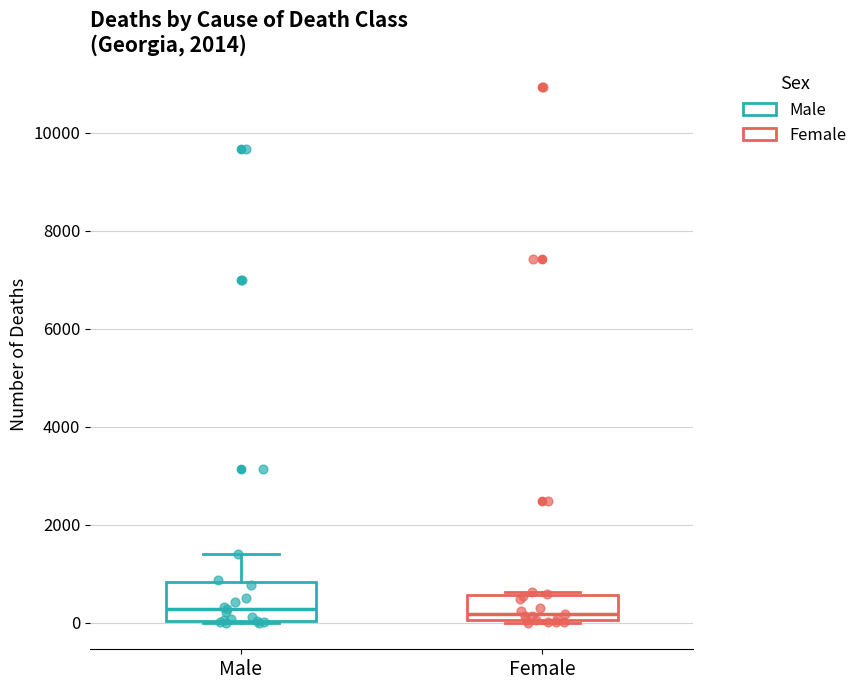

Reading left to right, transcribe this box plot: for each box, give where its median line is, the range the box spans, and where its two whiskers end, as read against the y-axis. The values are not printed on the chart, so give them approximately, as read against the axis.

Male: median 200, box 0 to 800, whiskers 0 to 1400
Female: median 200, box 0 to 600, whiskers 0 to 600 (just above the box's upper edge)